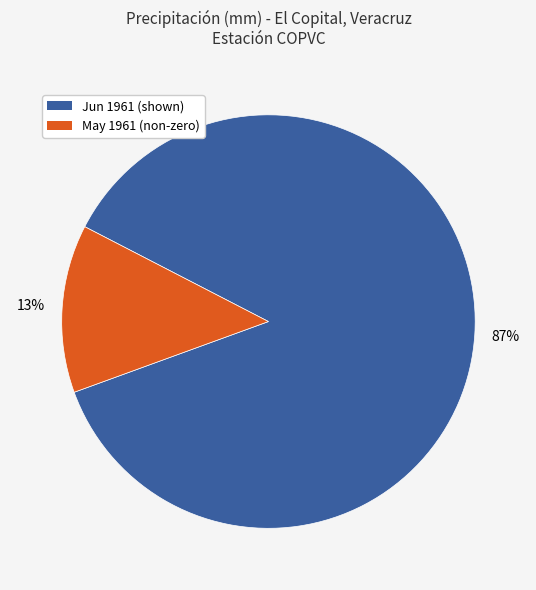

Is there a majority slice in this chart?

Yes